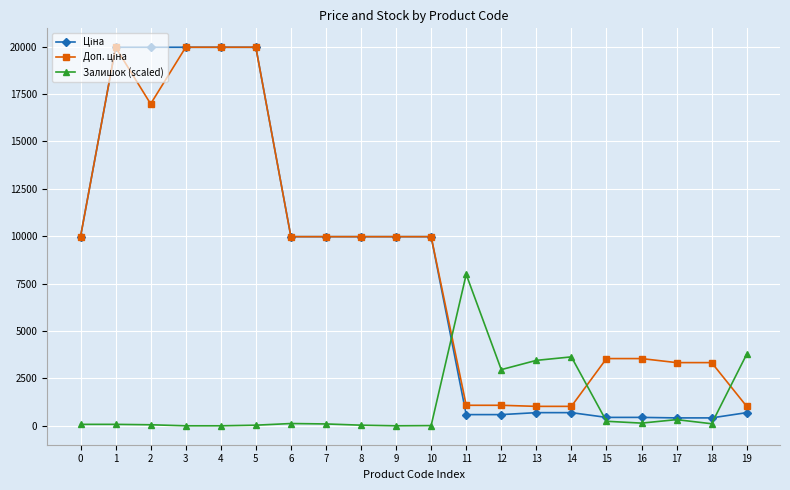

What is the greatest value displayed?

19964.2